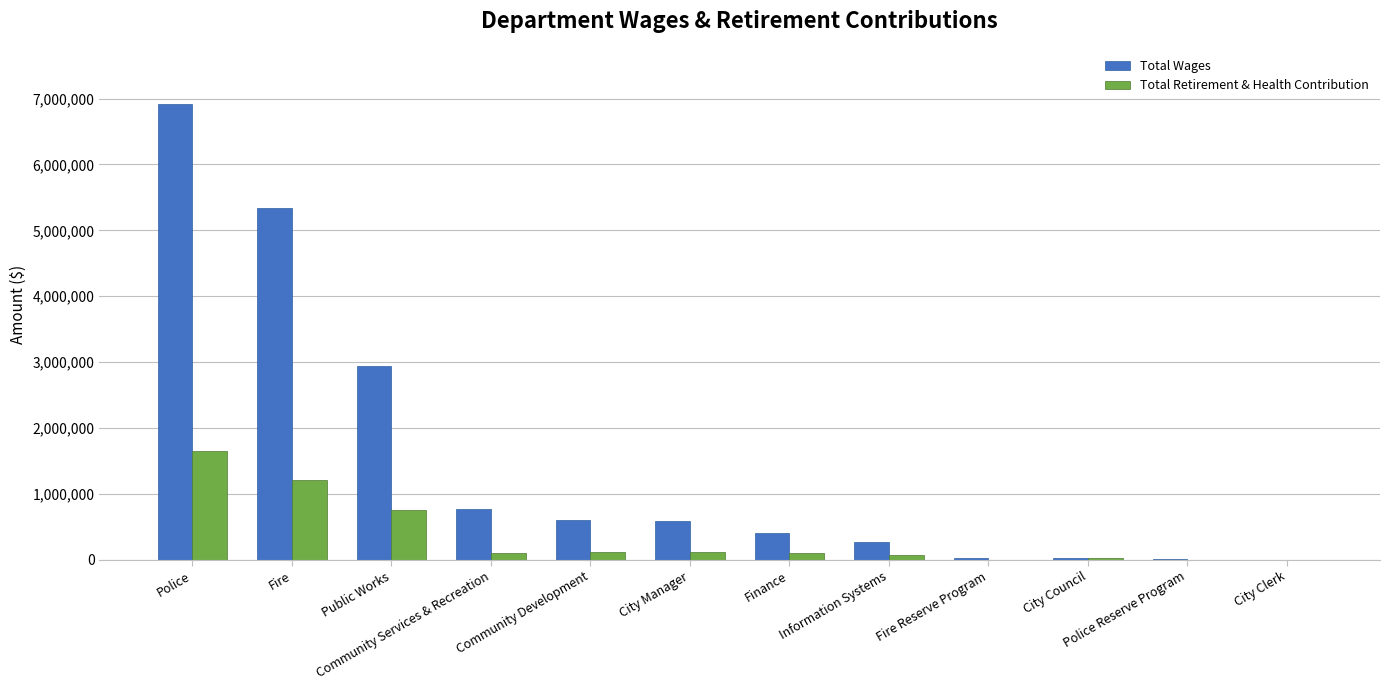

What are all the series names shown in the legend?

Total Wages, Total Retirement & Health Contribution